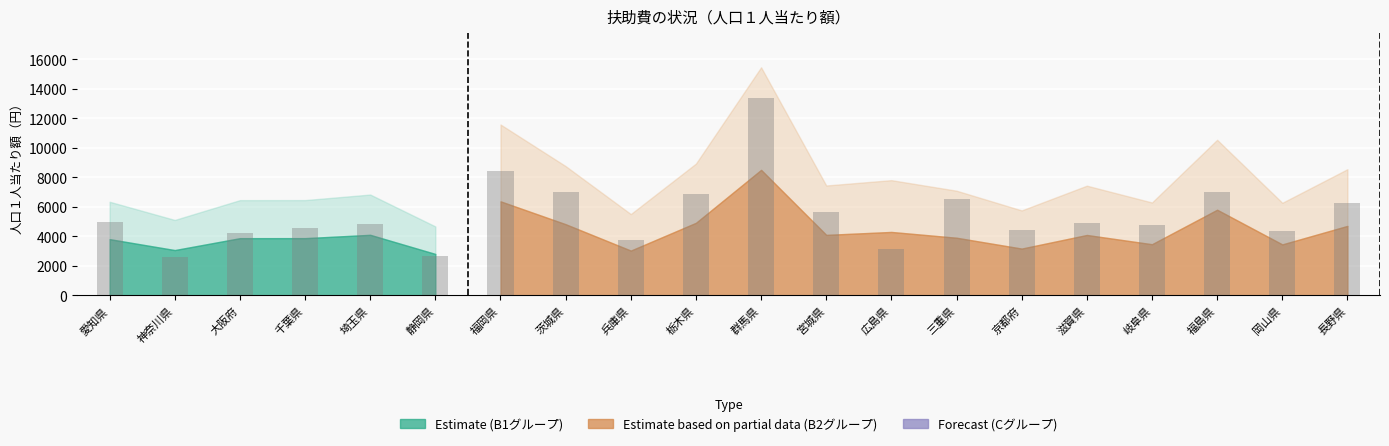

True or false: 教育費 has a value of 247 at 群馬県.

False